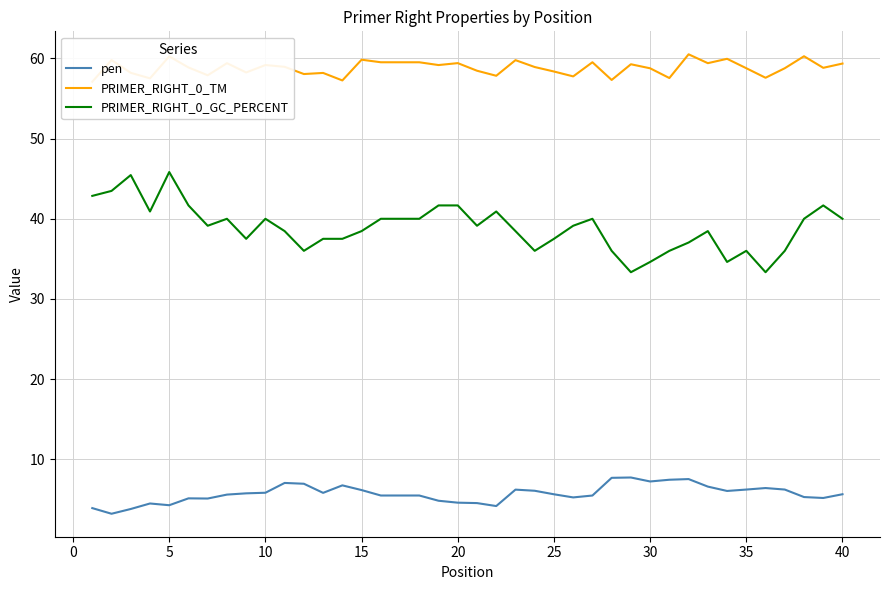

True or false: pen and PRIMER_RIGHT_0_GC_PERCENT intersect in this chart.

False